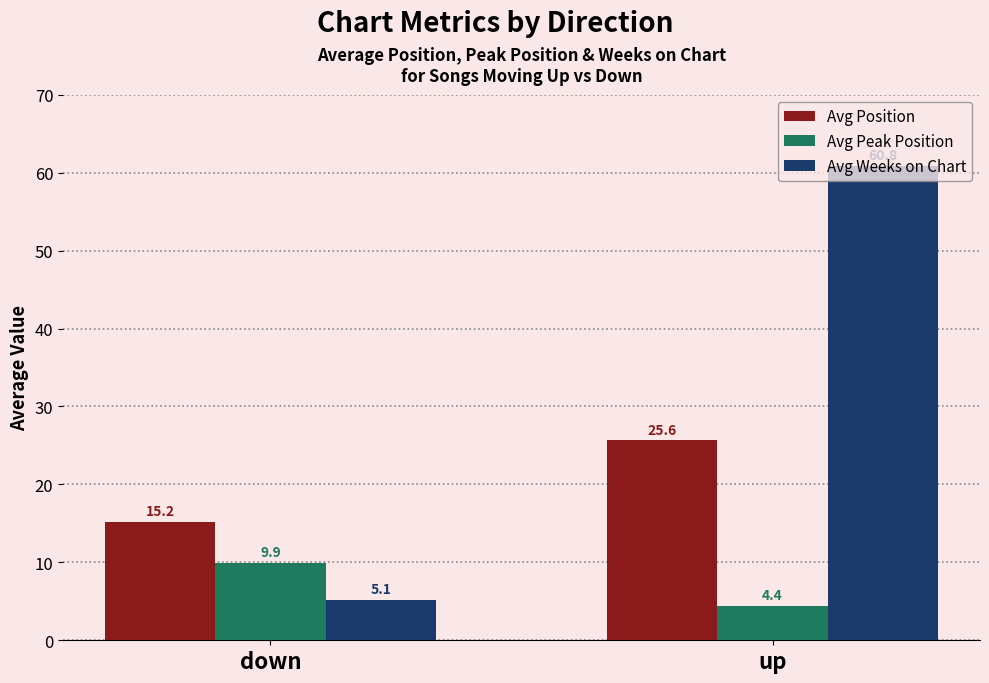

At which category is the sum across all series the highest?

up